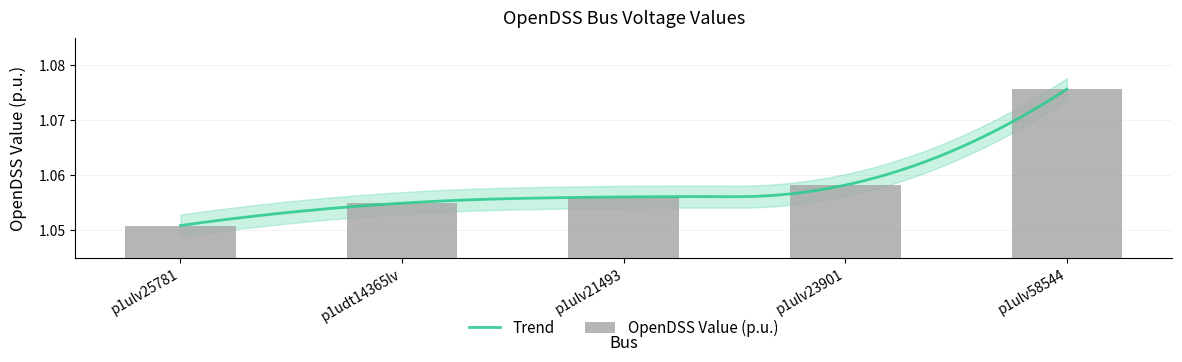

List the labels in order of value, smallest first.

p1ulv25781, p1udt14365lv, p1ulv21493, p1ulv23901, p1ulv58544